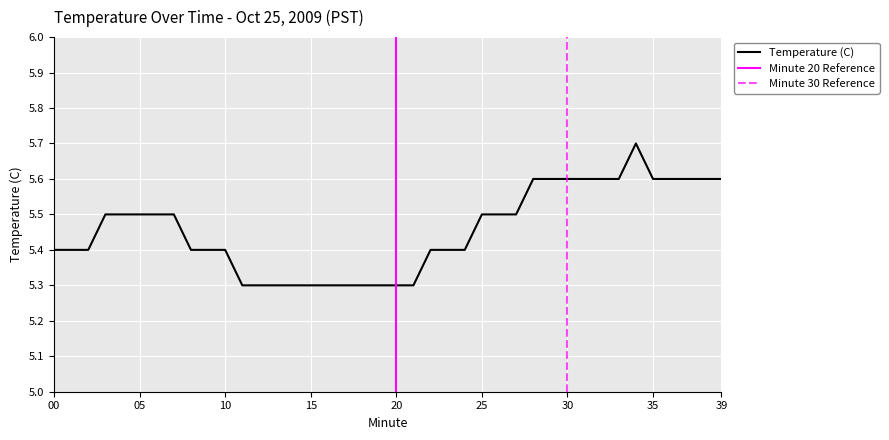

The chart shows a value of 5.5 at 27. True or false?

True